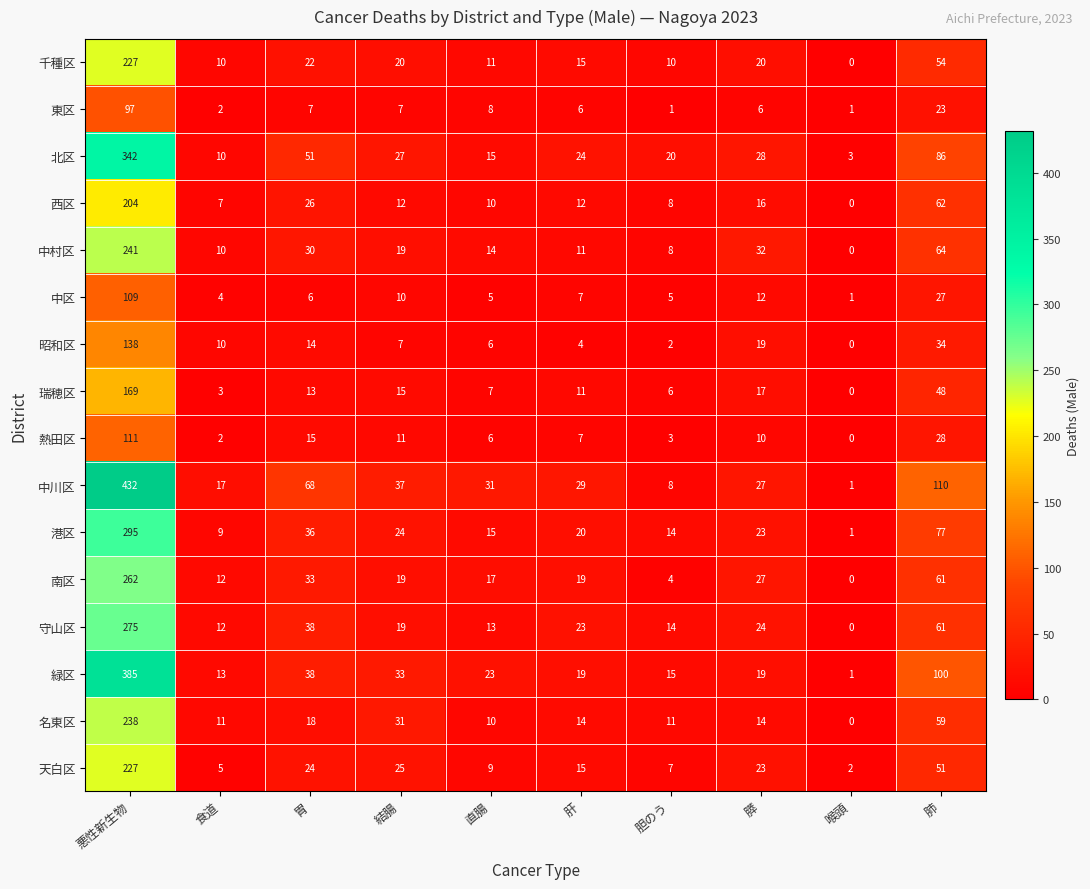

What is the difference between the maximum and second lowest values in the 北区 series?

332